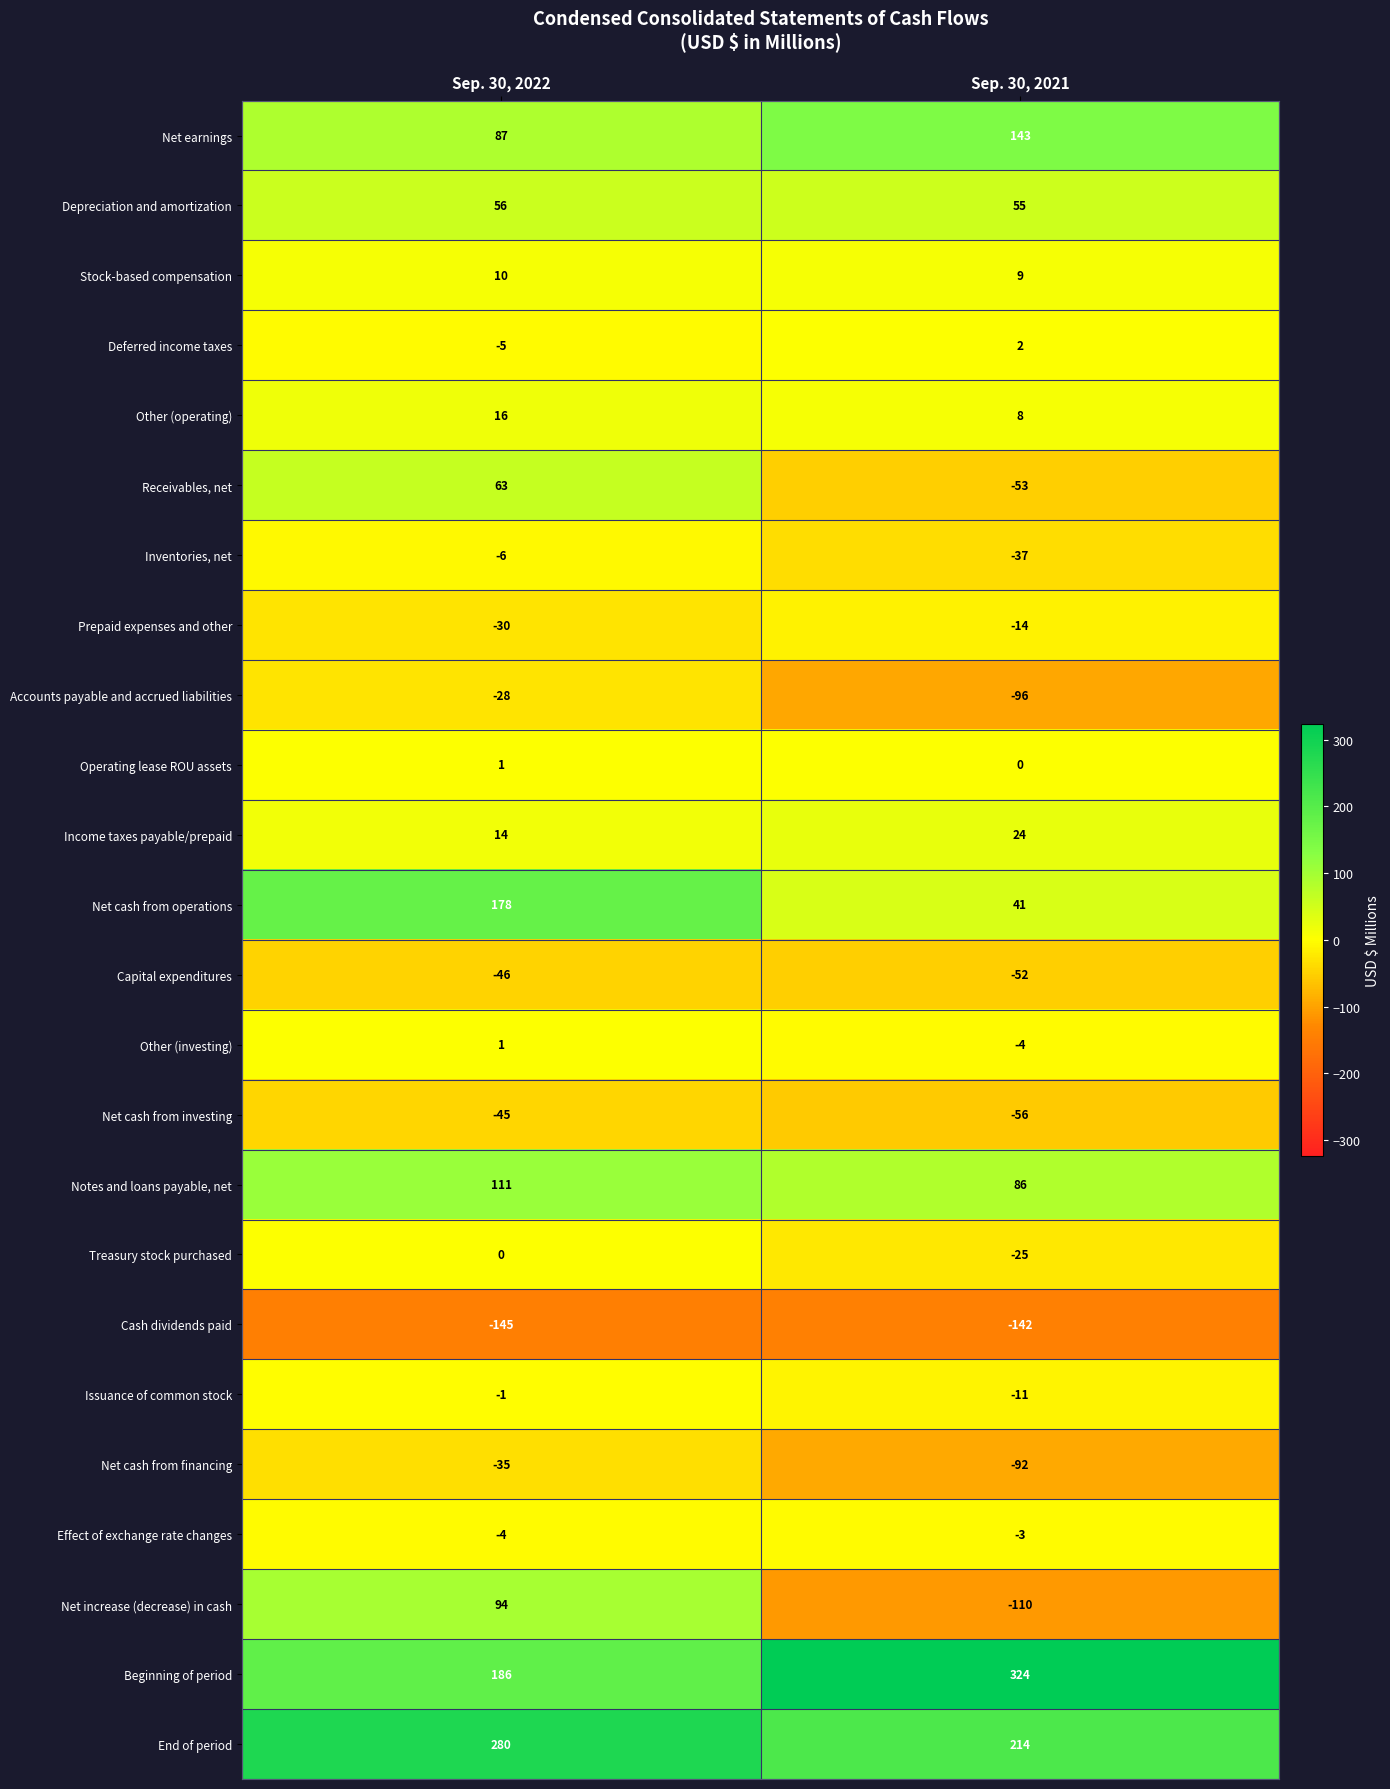

Which series has the largest range (max minus min)?

Net increase (decrease) in cash